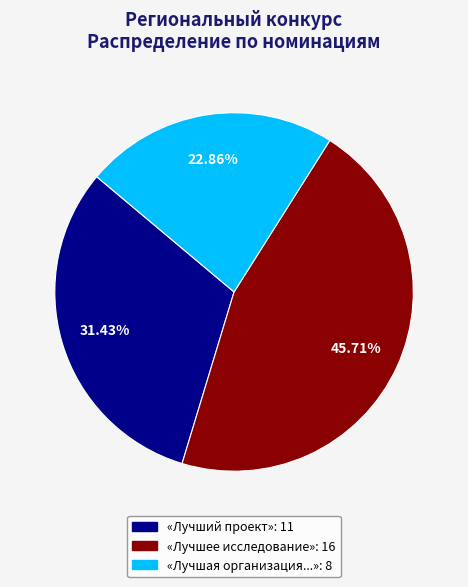

Does any single category account for the majority?

No